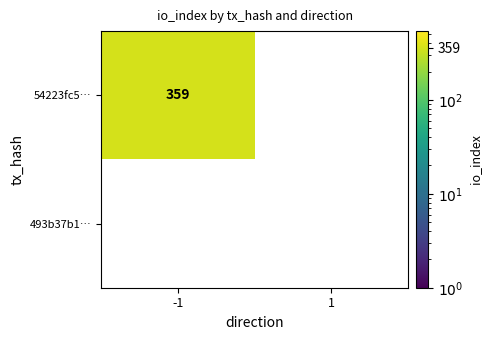

What is the greatest value displayed?

359